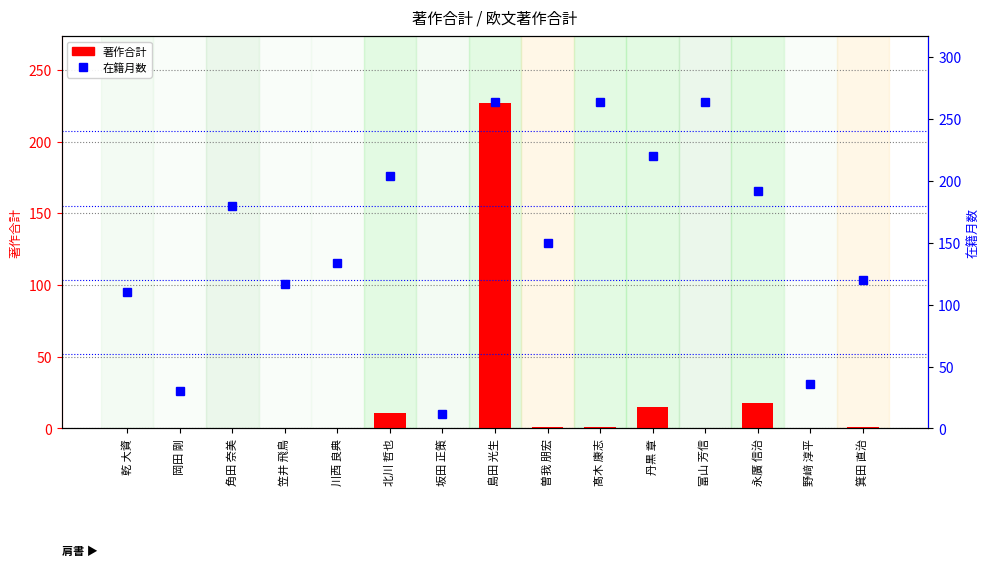

How many series are shown in this chart?

2